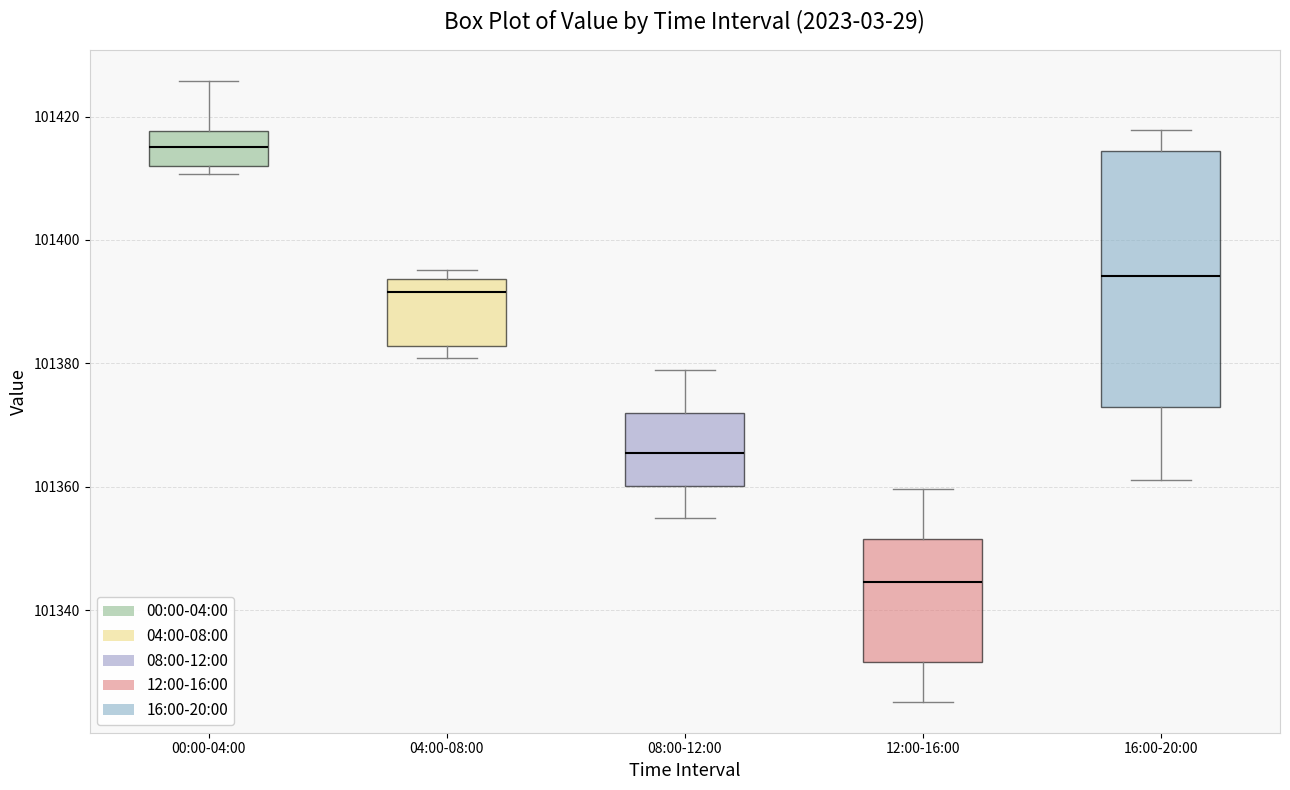

Reading left to right, transcribe this box plot: for each box, give where its median line is, the range the box spans, and where its two whiskers end, as read against the y-axis. The values are not printed on the chart, so give them approximately, as read against the axis.

00:00-04:00: median 101416, box 101412 to 101418, whiskers 101410 to 101426
04:00-08:00: median 101392, box 101382 to 101394, whiskers 101380 to 101396
08:00-12:00: median 101366, box 101360 to 101372, whiskers 101354 to 101380
12:00-16:00: median 101344, box 101332 to 101352, whiskers 101326 to 101360
16:00-20:00: median 101394, box 101372 to 101414, whiskers 101362 to 101418